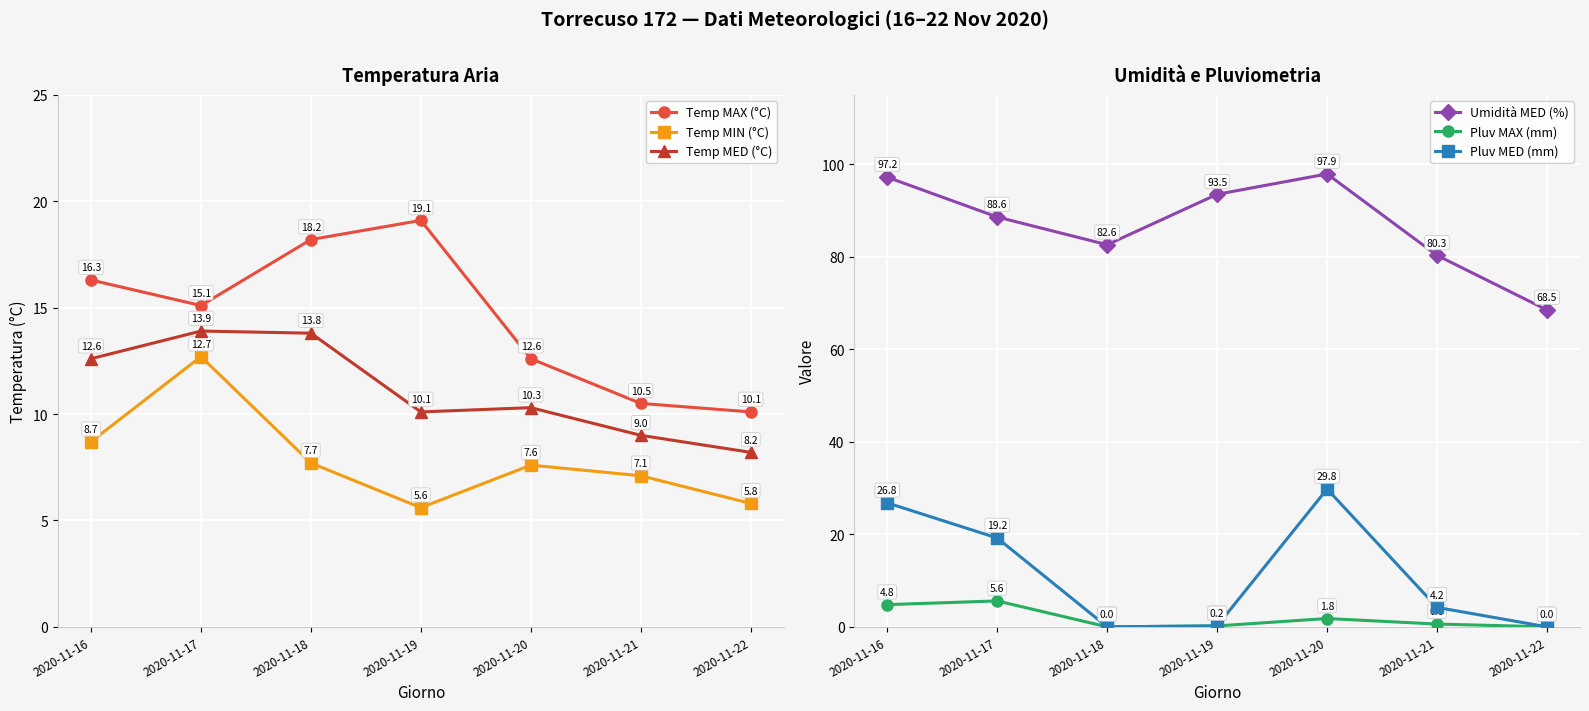

What is the minimum value for Temp MIN (°C)?

5.6